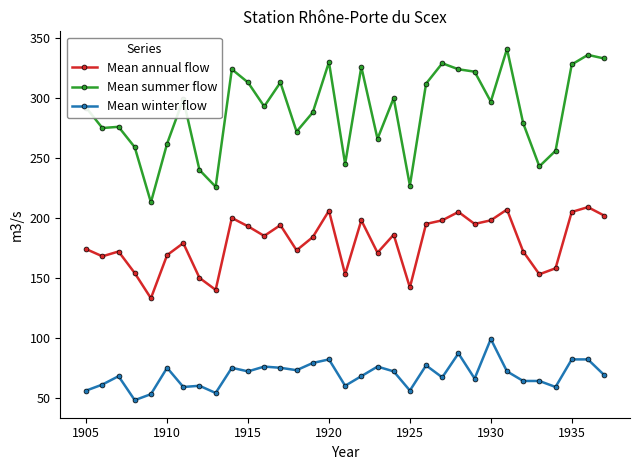

List the series in order of their overall mean, highest first.

Mean summer flow, Mean annual flow, Mean winter flow